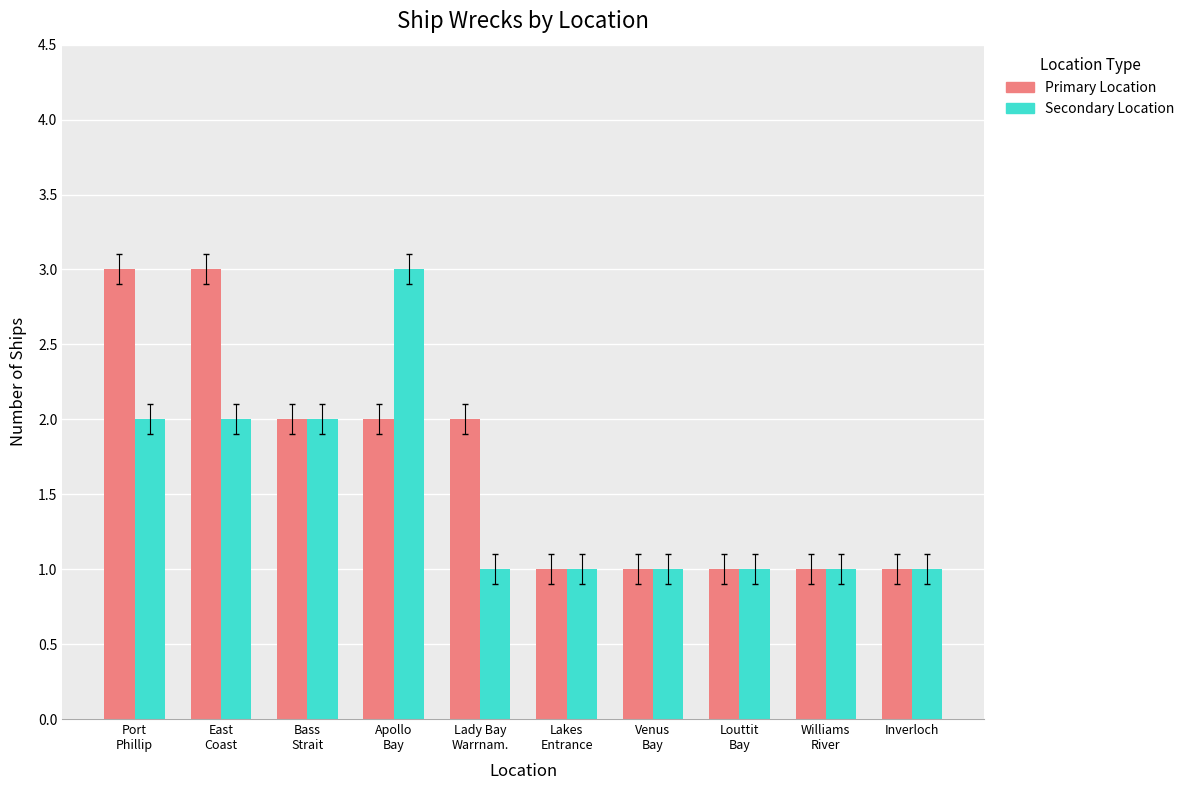

What is the label of the 7th bar from the left?

Venus
Bay